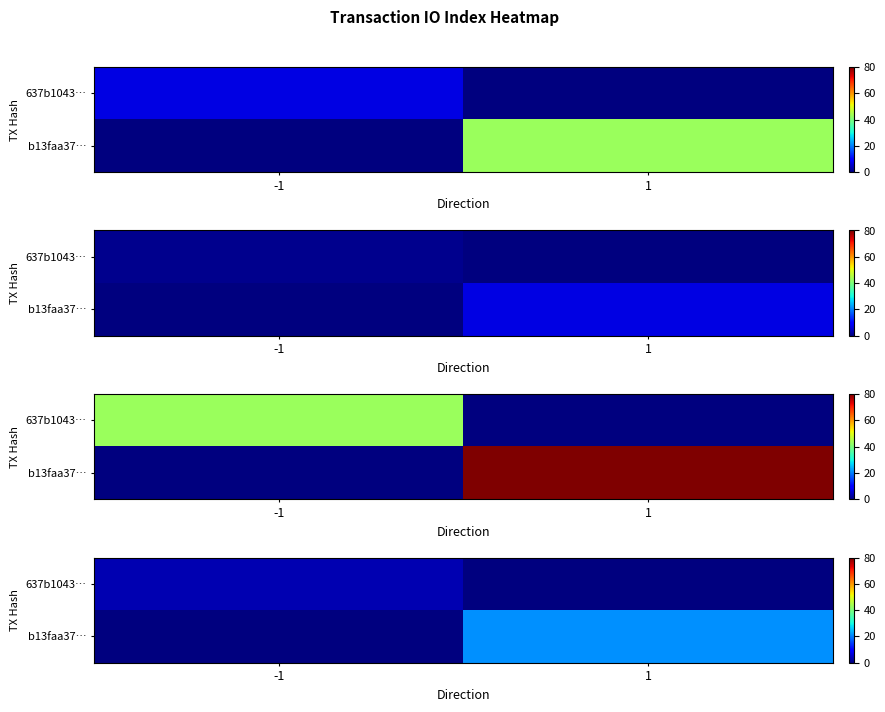

What is the difference between the 637b1043… values at -1 and 1?

3.5